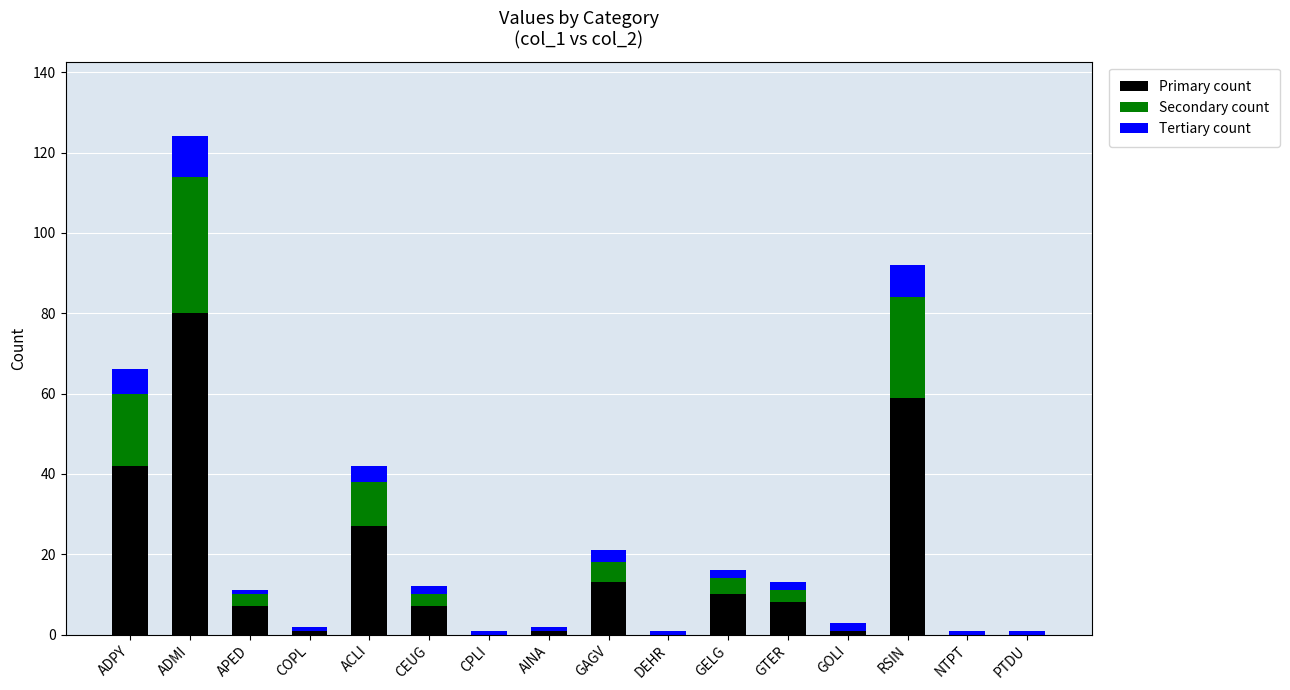

At which label does Primary count reach its peak?

ADMI